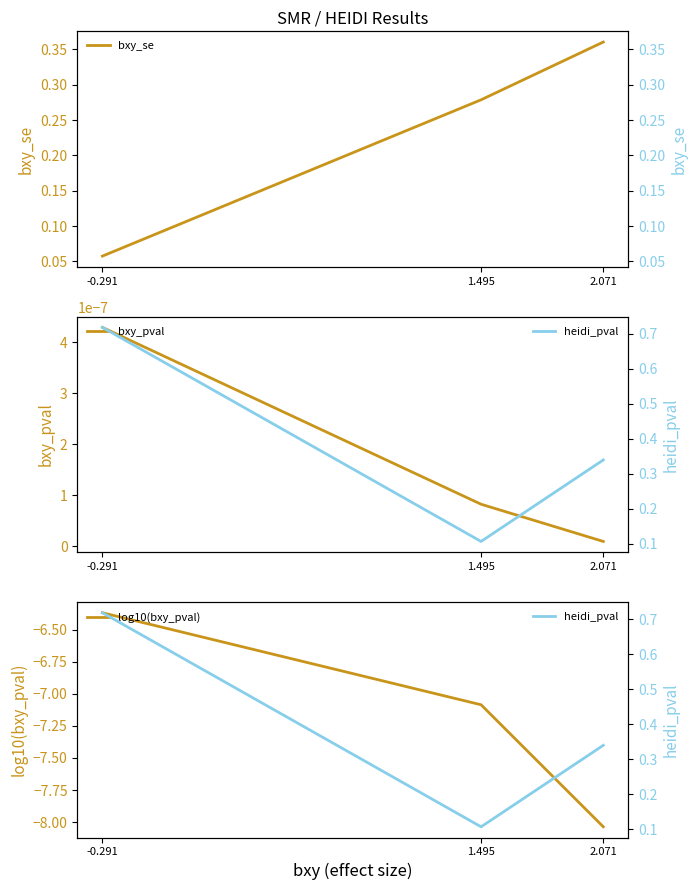

What is the spread (max minus min) of values at -0.291?

7.1